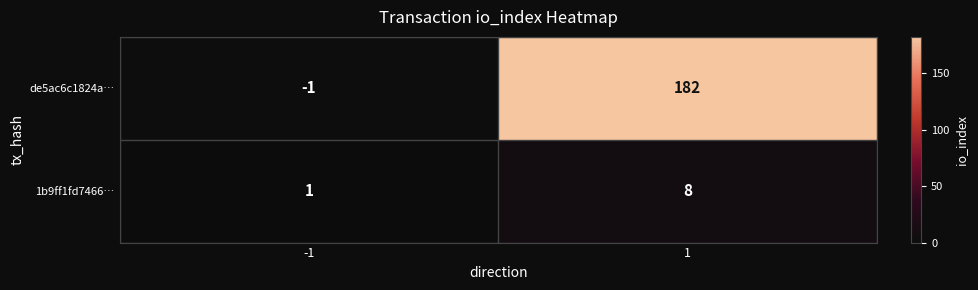

What is the approximate value of de5ac6c1824a… at 1, to the nearest 10?

180